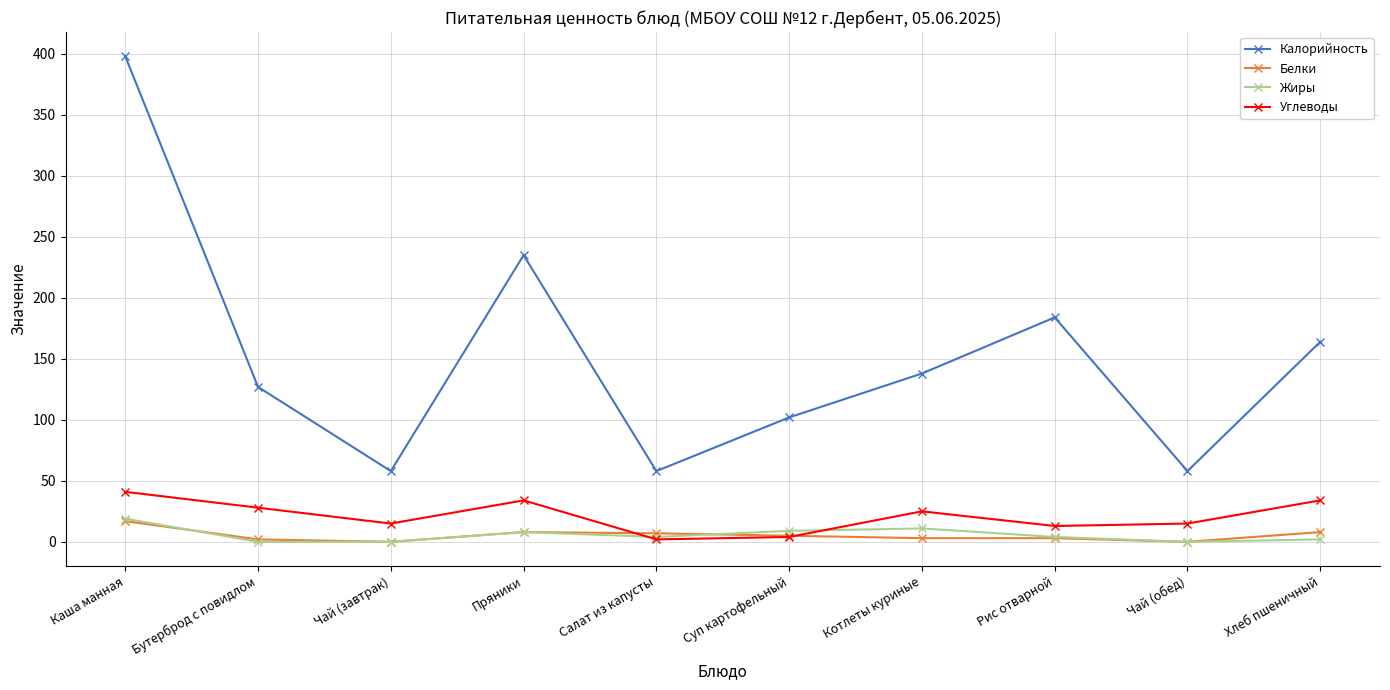

What is the greatest value displayed?

398